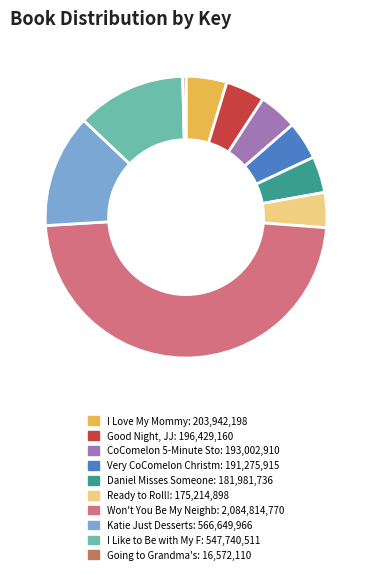

Is there any slice that represents more than half of the pie?

No